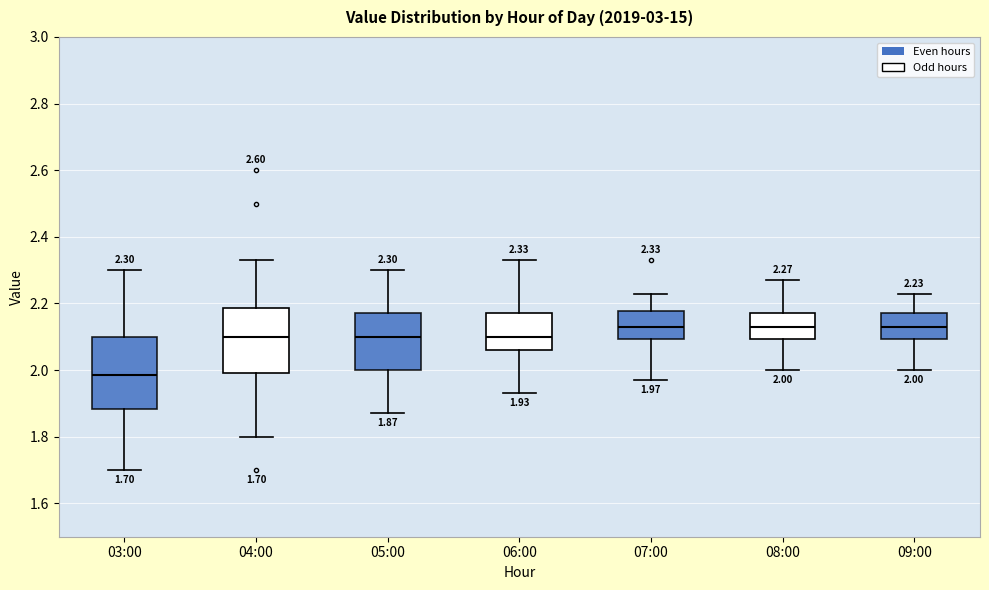

Which box has the lowest median line?

03:00